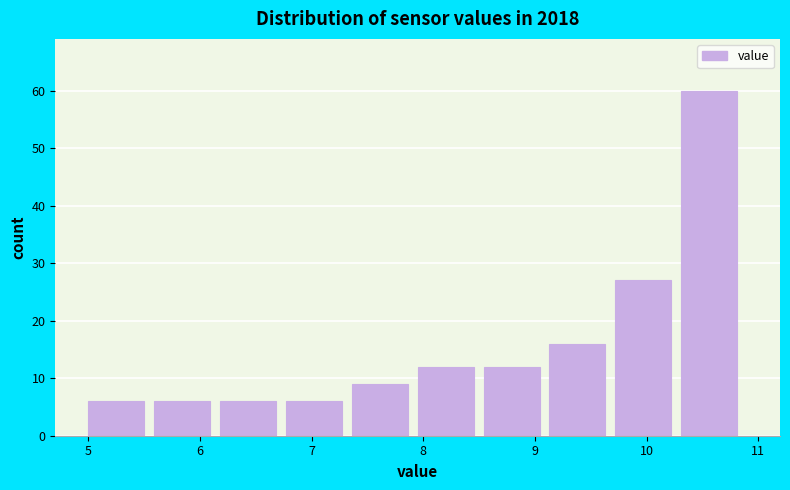

What is the height of the bar covering 5.00 to 5.59 on the x-axis? Neither the bar edges nor the heights are printed on the chart, so give them approximately, as read against the axes.

6